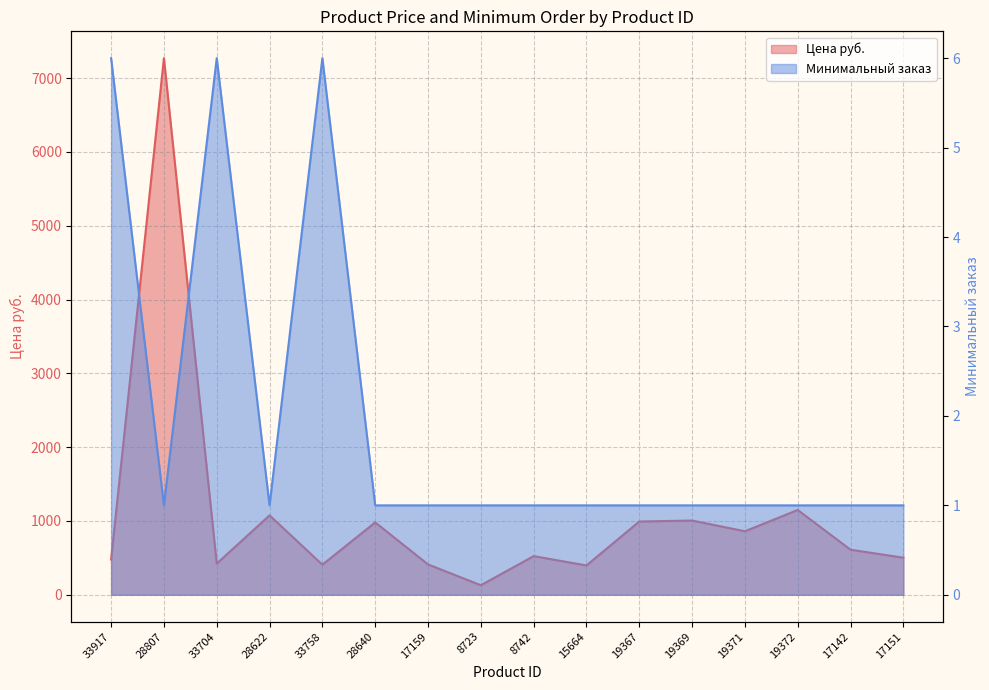

Reading left to right, transcribe all the data shown in this chart.

Цена руб.: 33917=478	28807=7269	33704=423	28622=1076	33758=408	28640=981	17159=412	8723=130	8742=524	15664=398	19367=993	19369=1006	19371=861	19372=1149	17142=611	17151=503
Минимальный заказ: 33917=6	28807=1	33704=6	28622=1	33758=6	28640=1	17159=1	8723=1	8742=1	15664=1	19367=1	19369=1	19371=1	19372=1	17142=1	17151=1